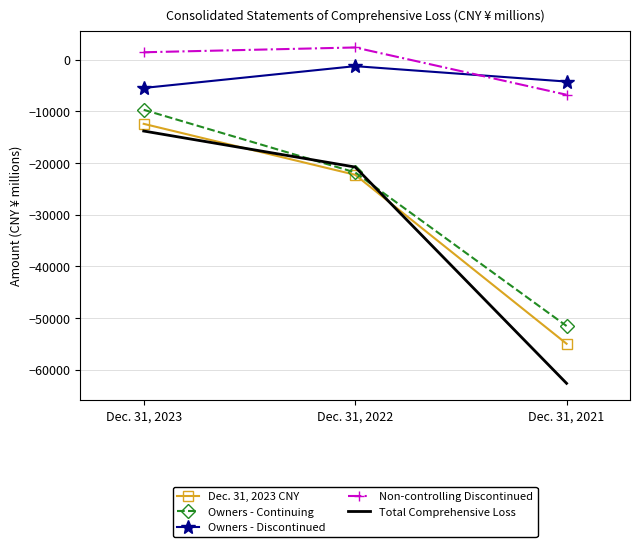

Is it true that Owners - Discontinued equals -1256 at Dec. 31, 2021?

False